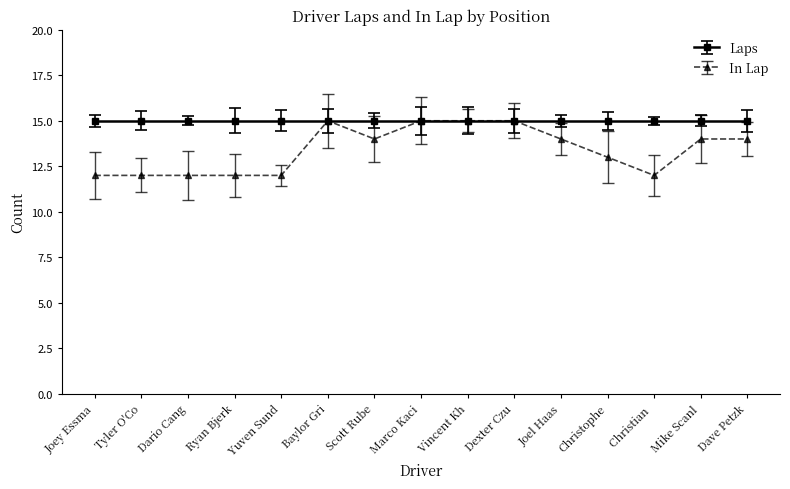

The In Lap series shows 14 at Scott Rube. True or false?

True